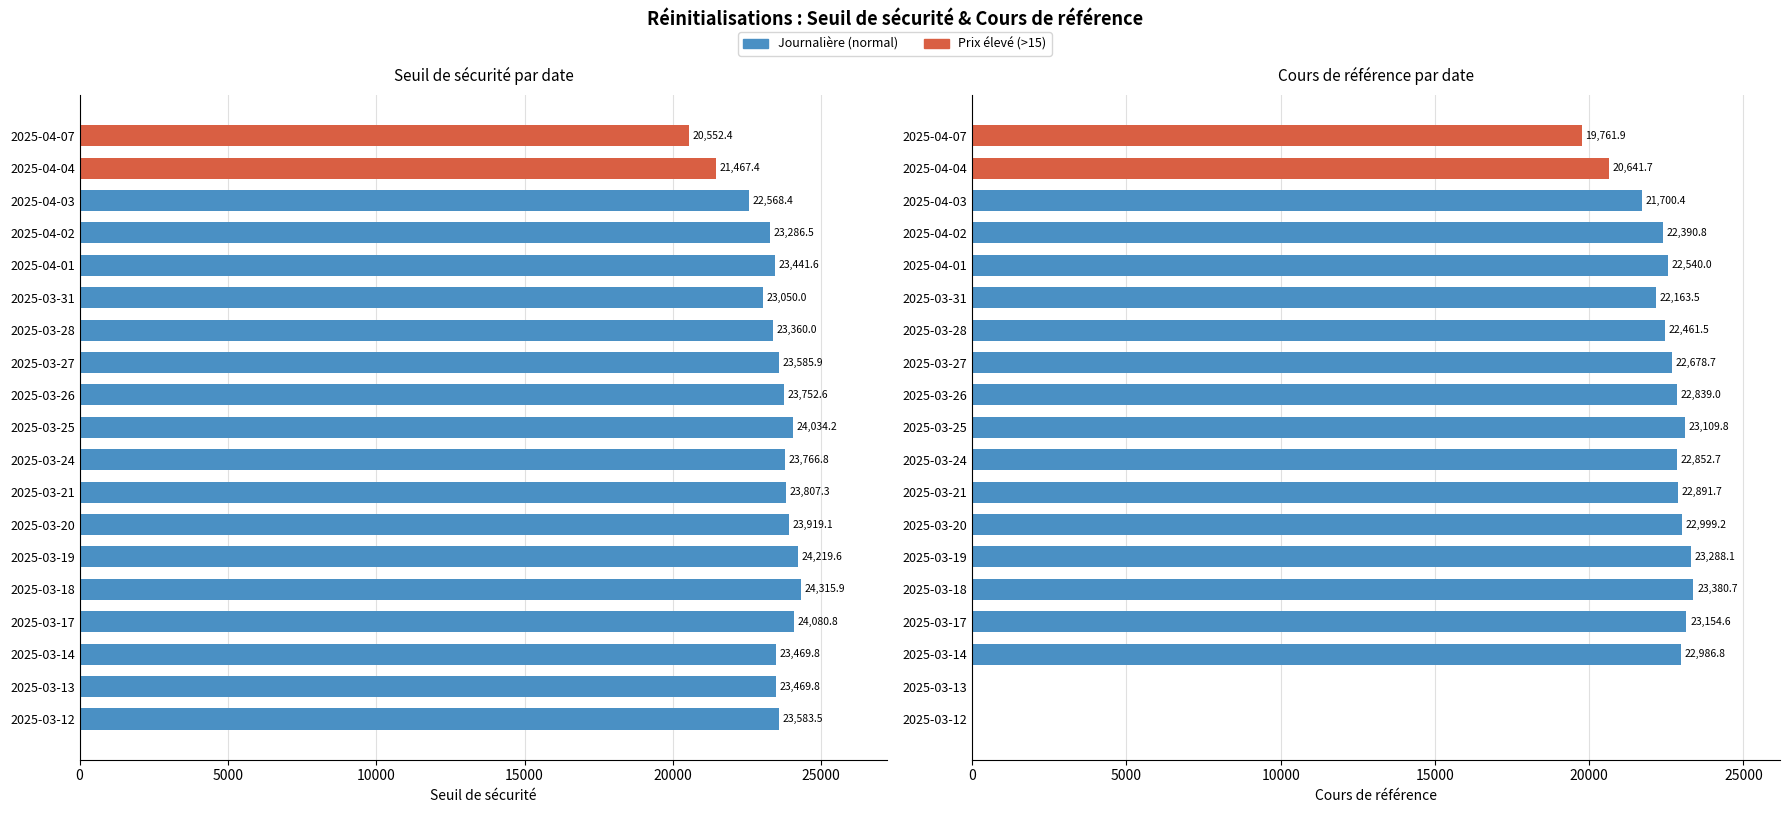

List the series in order of their overall mean, highest first.

Seuil de sécurité, Cours de référence